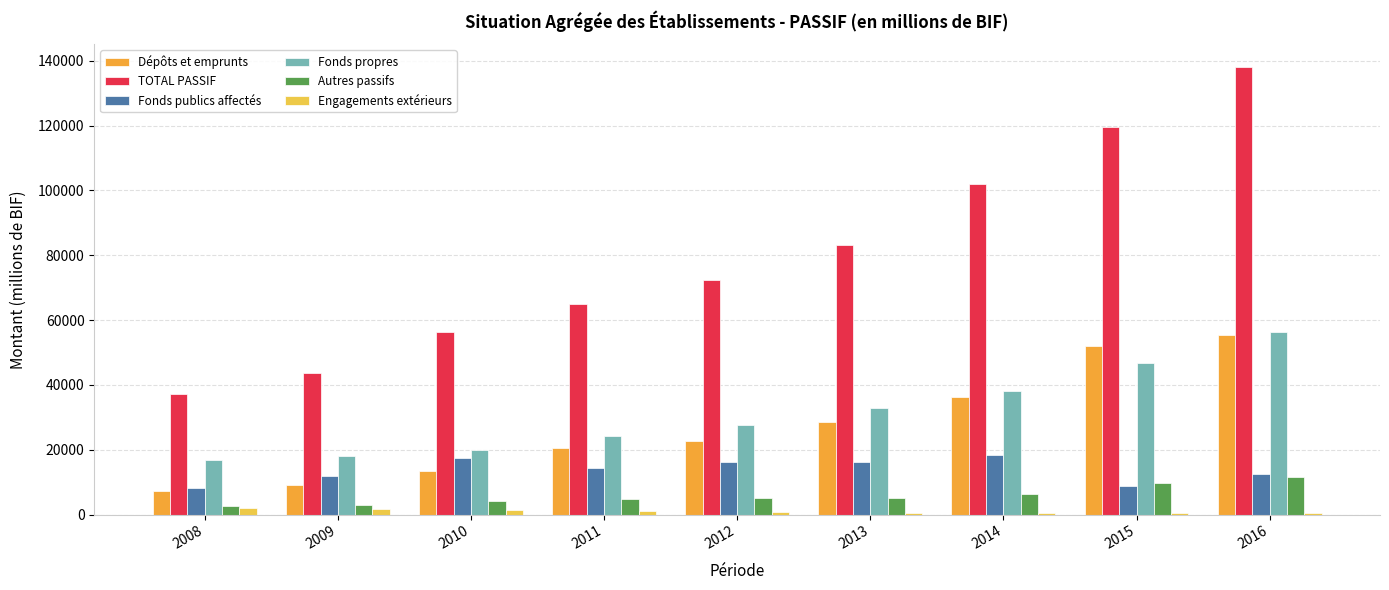

How many categories are shown in the chart?

9